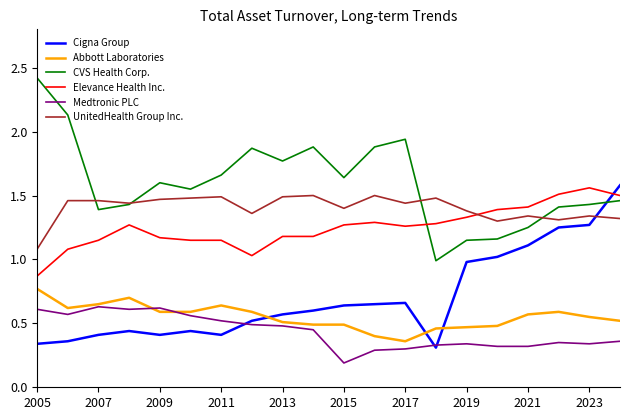

Does the chart have visible grid lines?

No